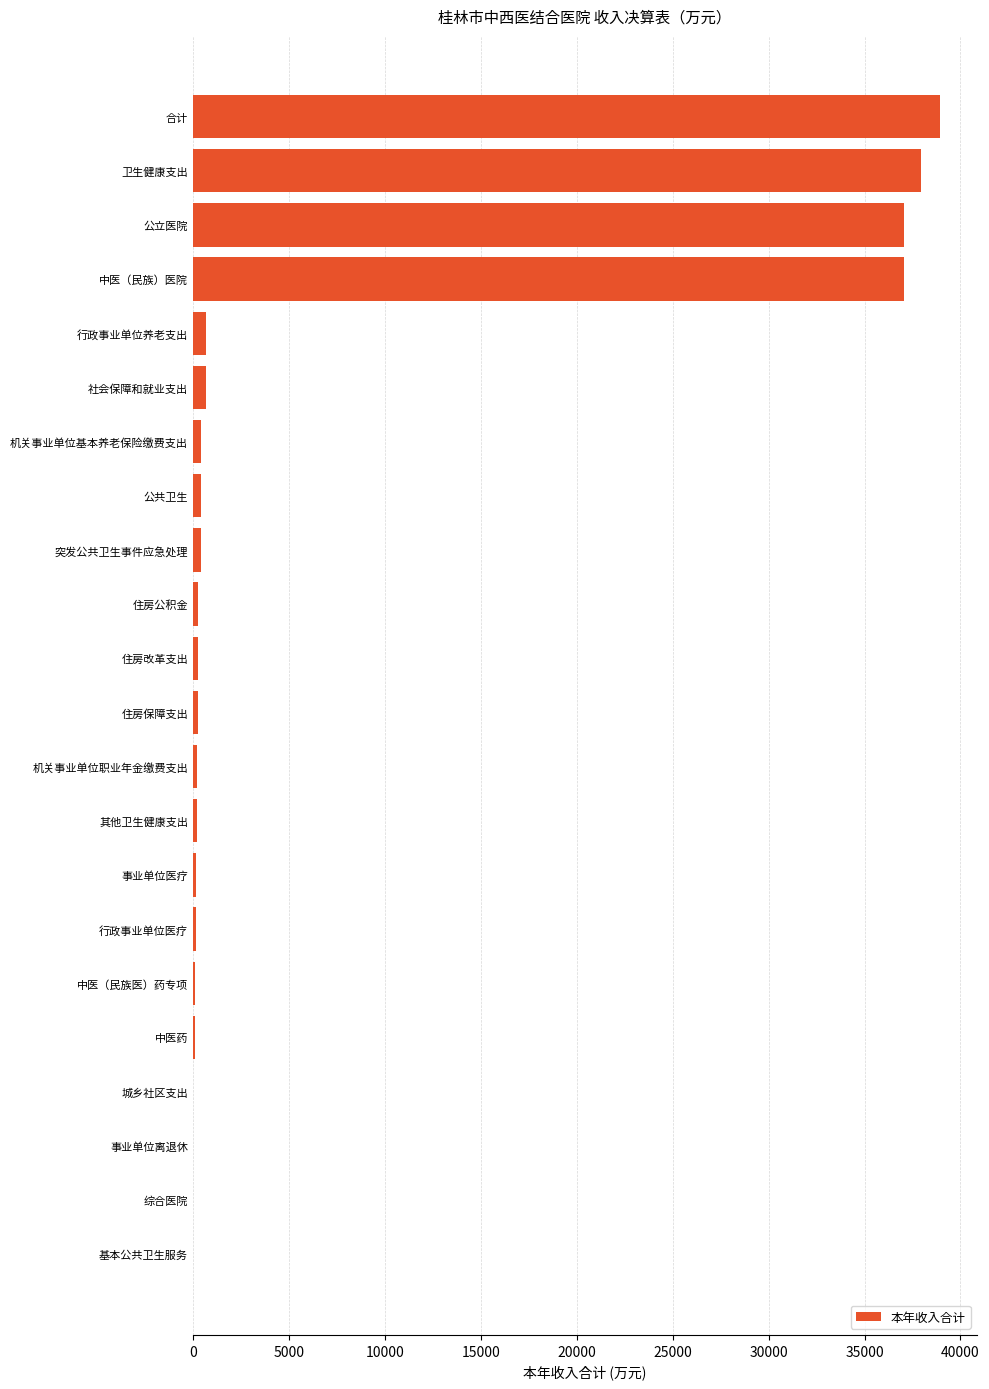

Does the chart contain stacked bars?

No